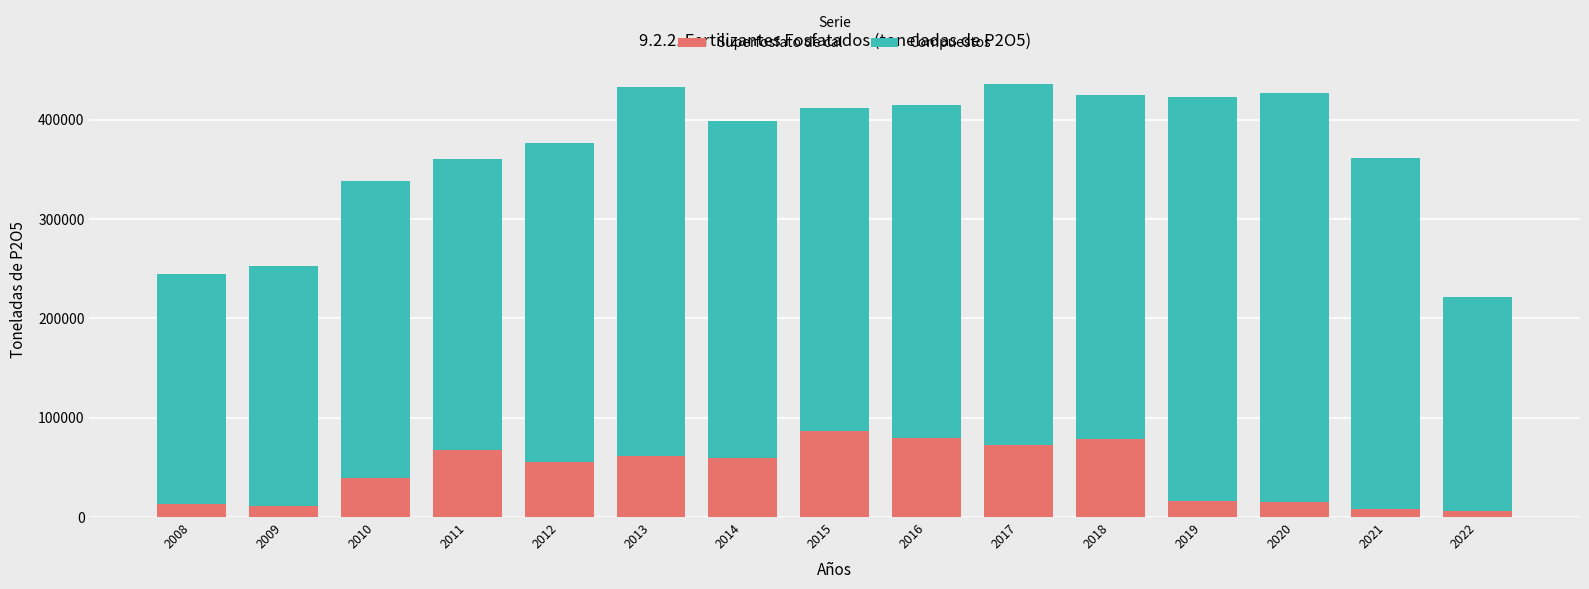

How many data points in Superfosfato de cal are less than 55414?

7